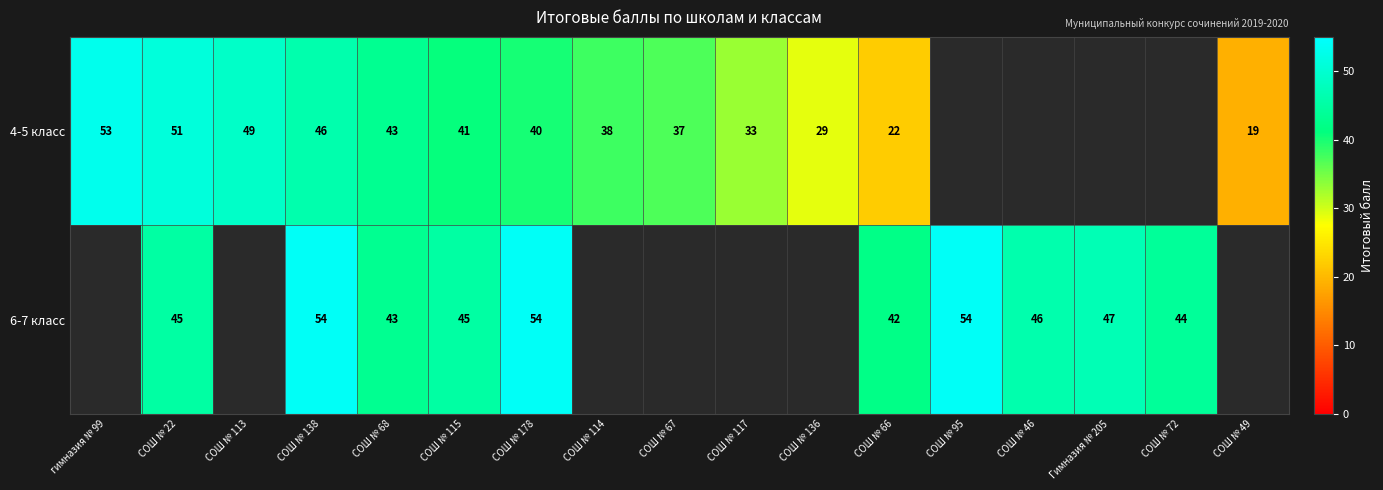

At which category is the sum across all series the highest?

СОШ № 138